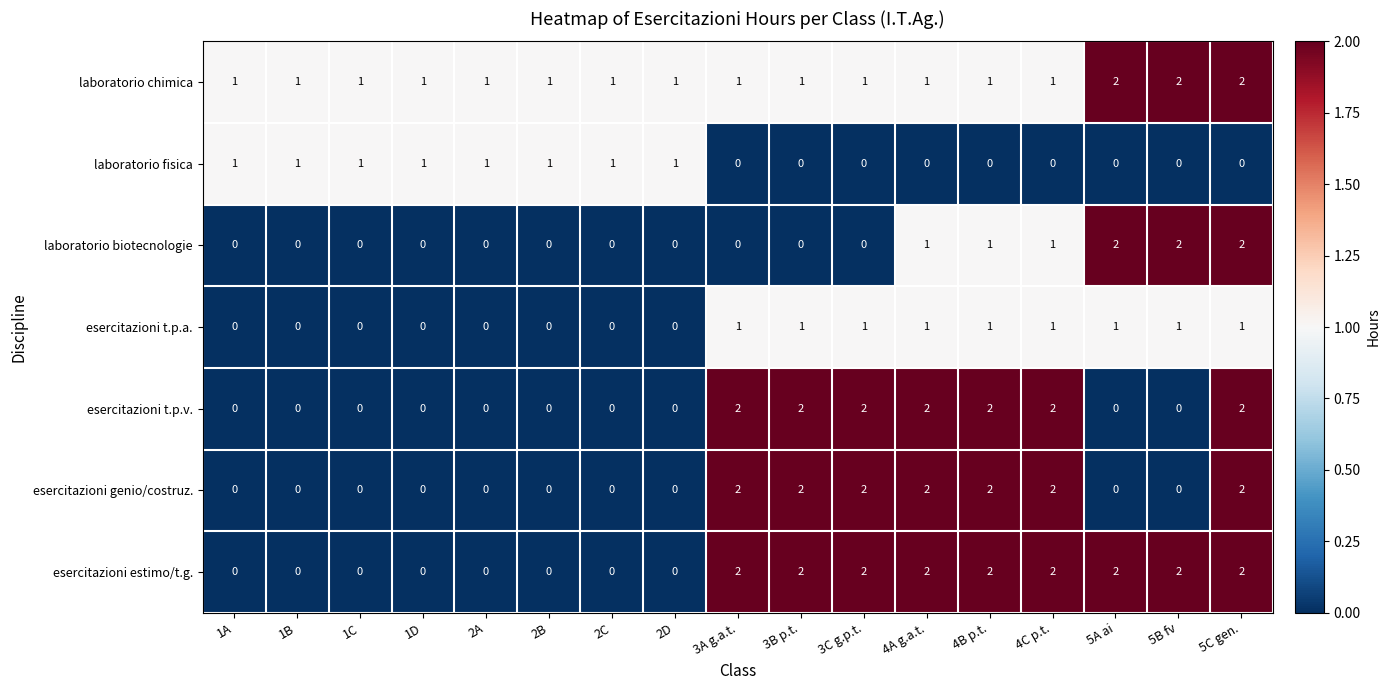

Is the value of esercitazioni t.p.a. at 5A ai greater than the value of esercitazioni genio/costruz. at 3B p.t.?

No